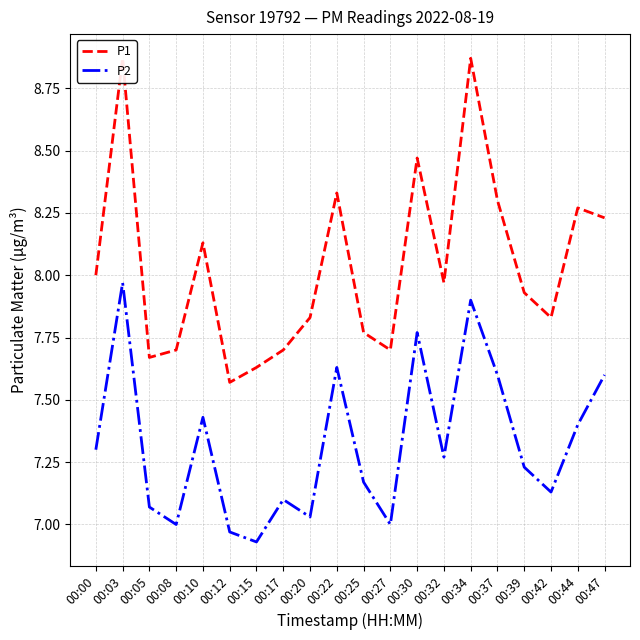

What is the value of the P2 point at the 9th from the left?

7.0